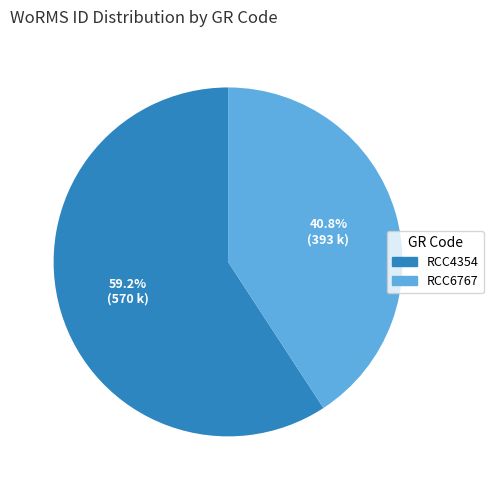

The RCC6767 slice represents 41% of the pie. True or false?

True